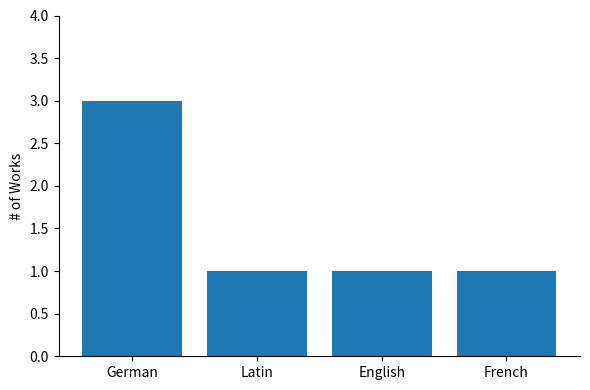

What position from the left is English?

3